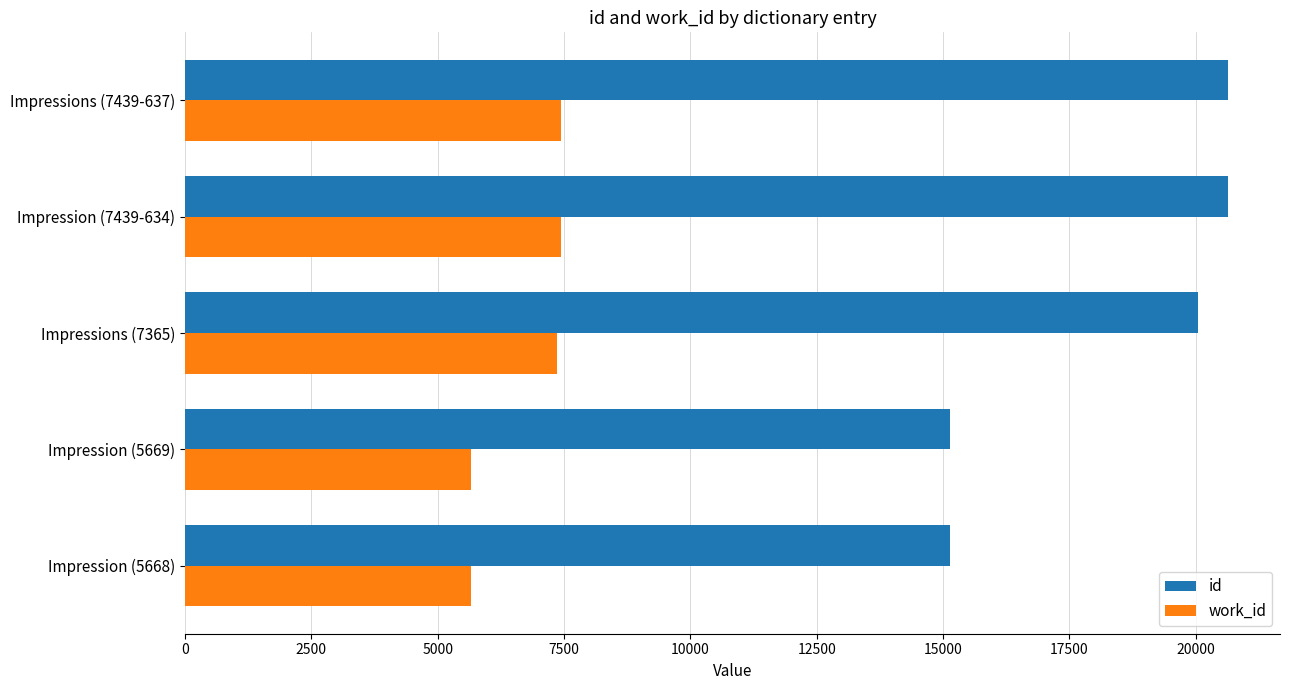

What is the minimum value for work_id?

5668